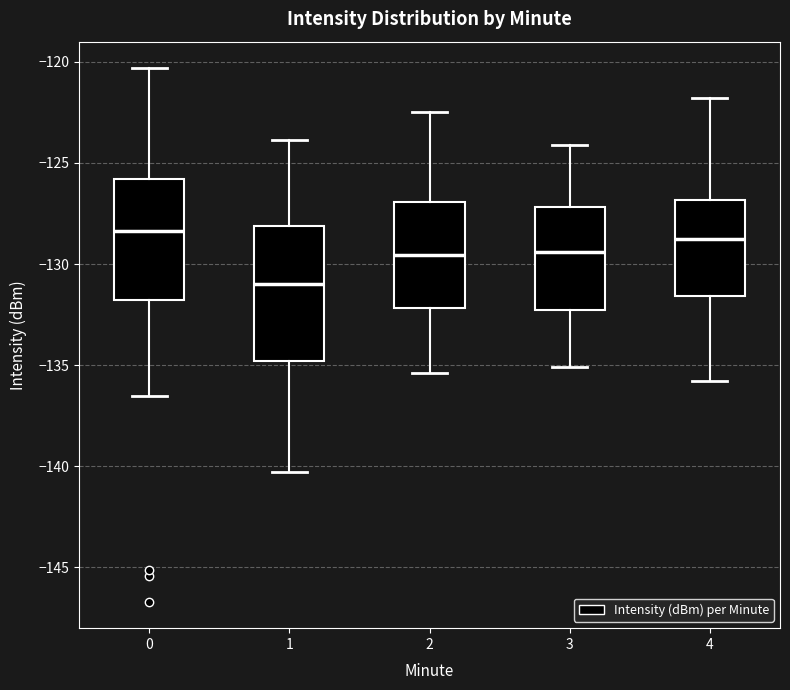

Which box is the tallest, from its lower edge to its upper edge?

1